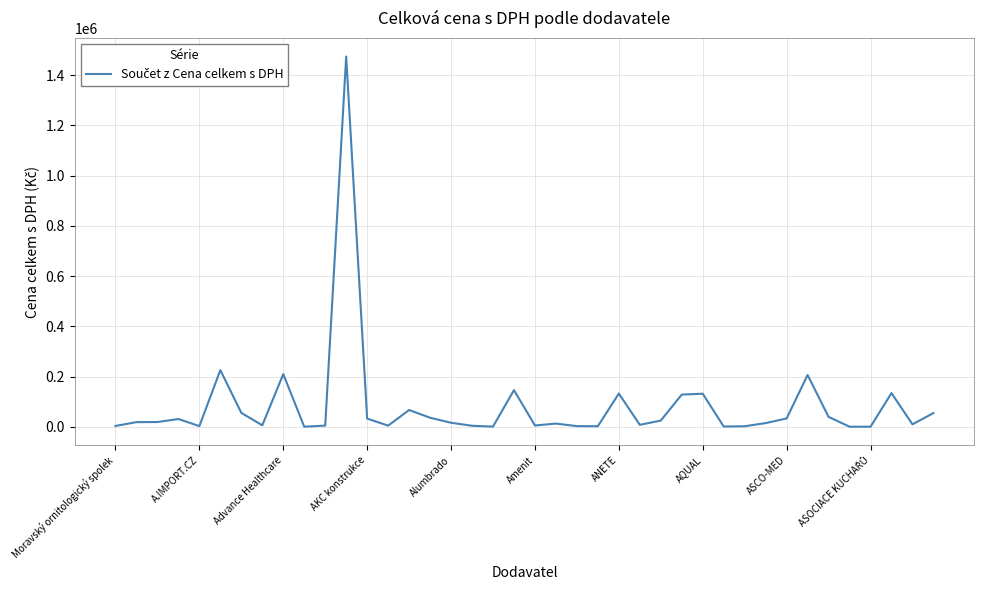

What is the greatest value displayed?

1473938.8